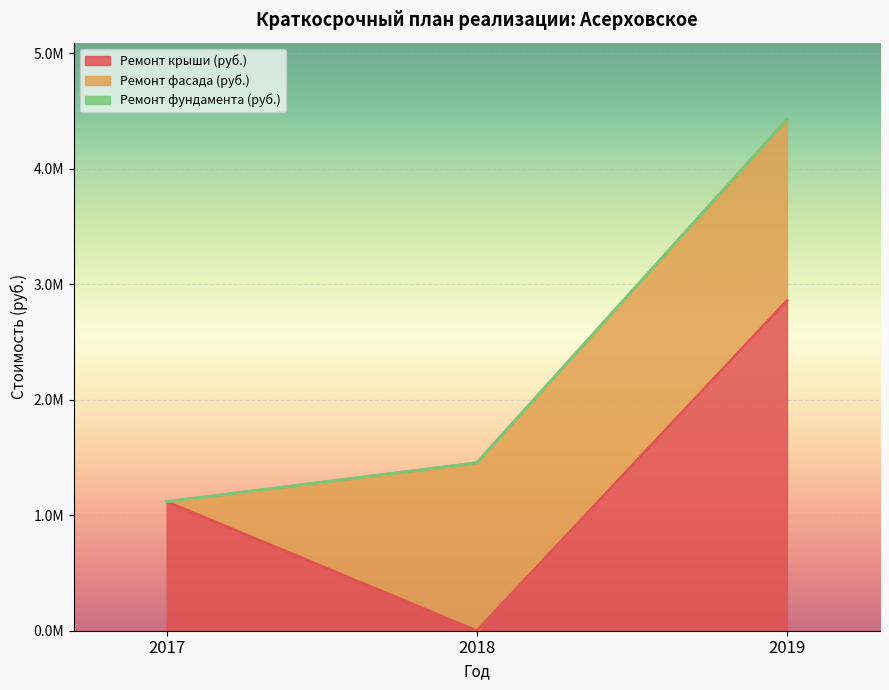

Is the value of Ремонт фундамента (руб.) at 2017 greater than the value of Ремонт крыши (руб.) at 2017?

No